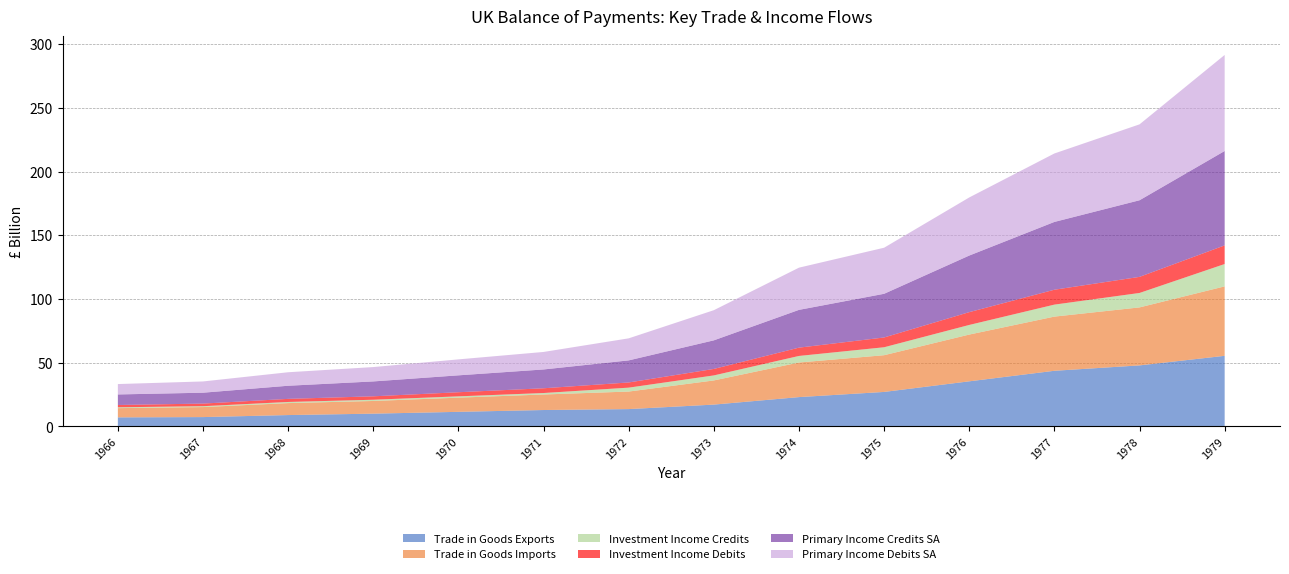

Reading left to right, what are all the values shown in this chart?

Trade in Goods Exports: 1966=7149	1967=7371	1968=8963	1969=10065	1970=11491	1971=12919	1972=13647	1973=17178	1974=23063	1975=27125	1976=35453	1977=43732	1978=47958	1979=55477
Trade in Goods Imports: 1966=7254	1967=7866	1968=9400	1969=9966	1970=11142	1971=12197	1972=13773	1973=18971	1974=27165	1975=28844	1976=36721	1977=42539	1978=45541	1979=54530
Investment Income Credits: 1966=666	1967=691	1968=884	1969=961	1970=1027	1971=1152	1972=3074	1973=3944	1974=5156	1975=6241	1976=7554	1977=9418	1978=11346	1979=17559
Investment Income Debits: 1966=1801	1967=2042	1968=2426	1969=2692	1970=3225	1971=3729	1972=4060	1973=5087	1974=6517	1975=7674	1976=10049	1977=11691	1978=12627	1979=14628
Primary Income Credits SA: 1966=8280	1967=8544	1968=10304	1969=11690	1970=13266	1971=14773	1972=17341	1973=22453	1974=29661	1975=34303	1976=44440	1977=53234	1978=60160	1979=74127
Primary Income Debits SA: 1966=8157	1967=8842	1968=10605	1969=11279	1970=12535	1971=13750	1972=17311	1973=23680	1974=33147	1975=36180	1976=45622	1977=53760	1978=59603	1979=75429